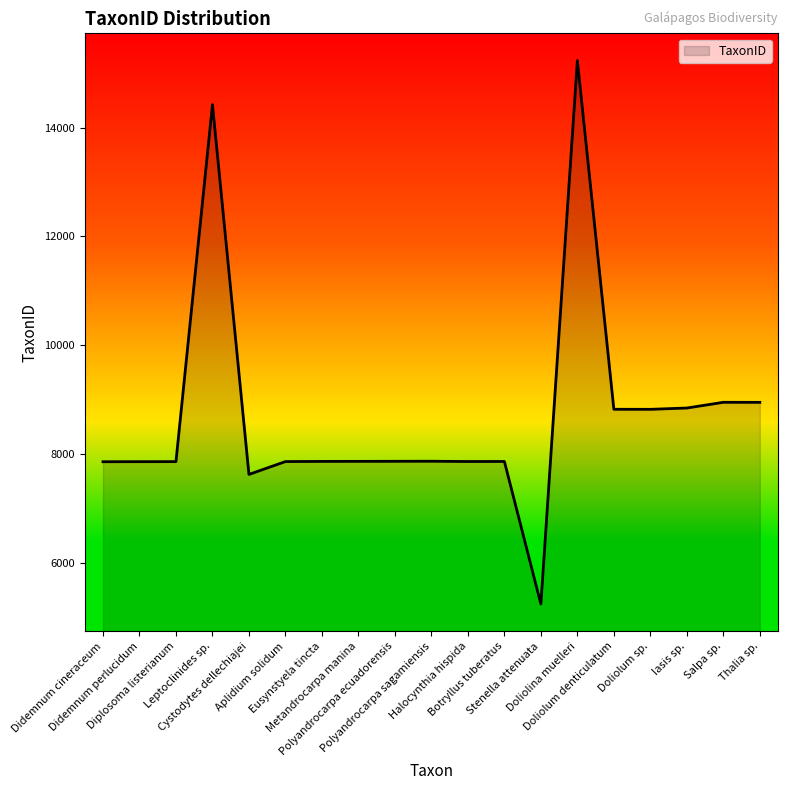

What is the difference between the values at Aplidium solidum and Didemnum perlucidum?

2